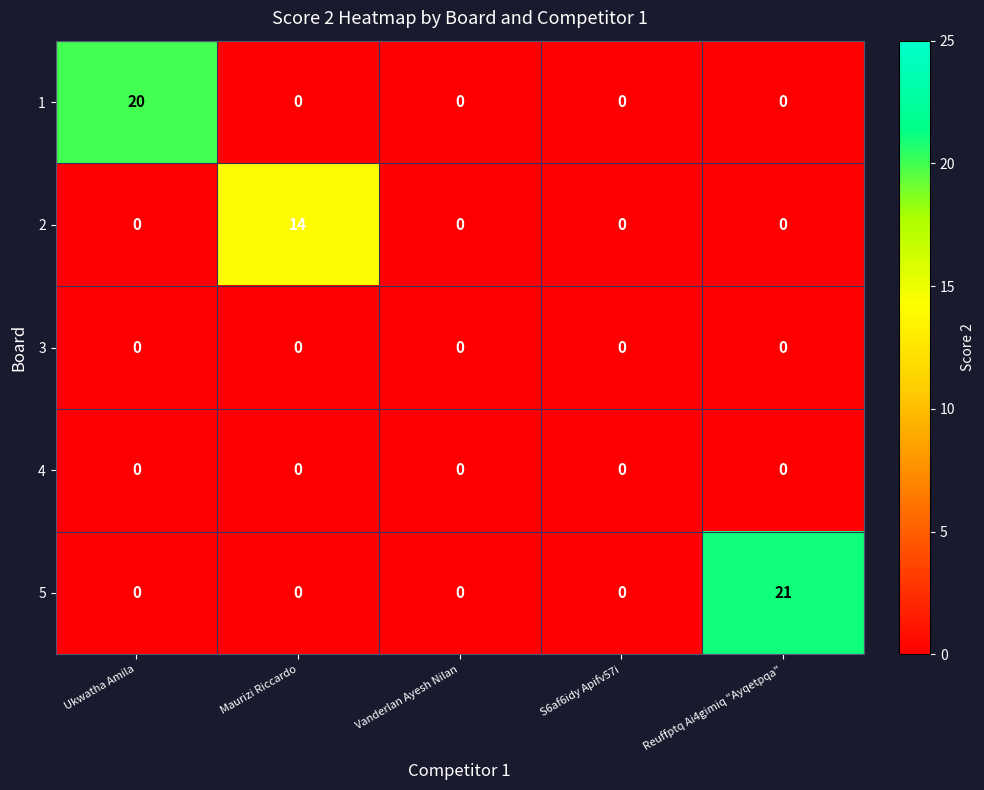

What is the total value across all series at Reuffptq Ai4gimiq "Ayqetpqa"?

21